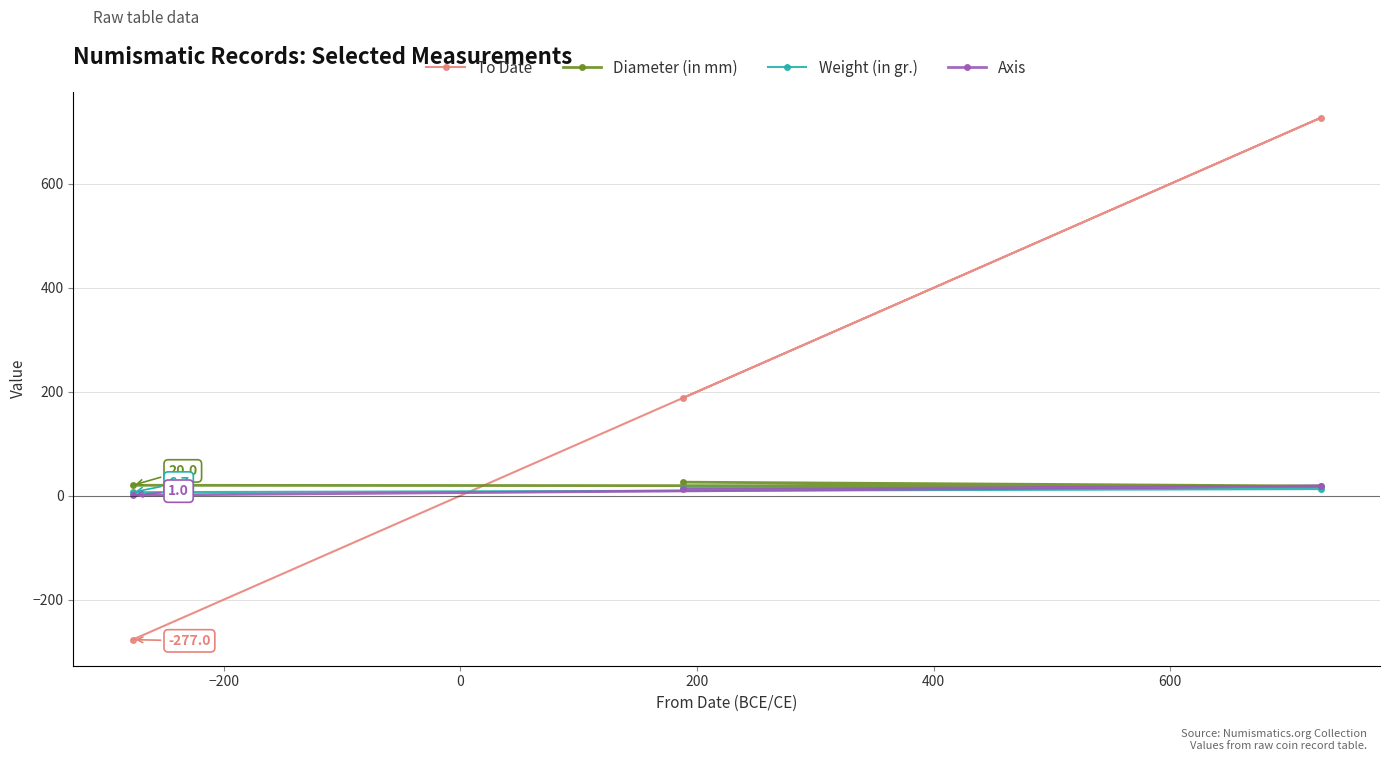

How many values in the Weight (in gr.) series are below 12?

1